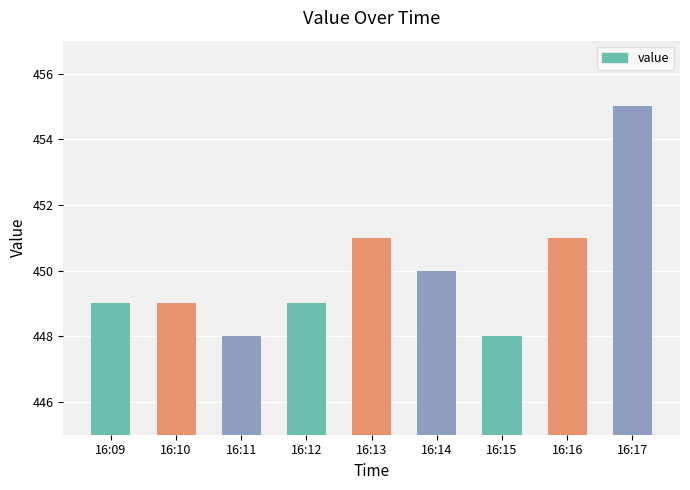

How many distinct data groups are displayed?

1